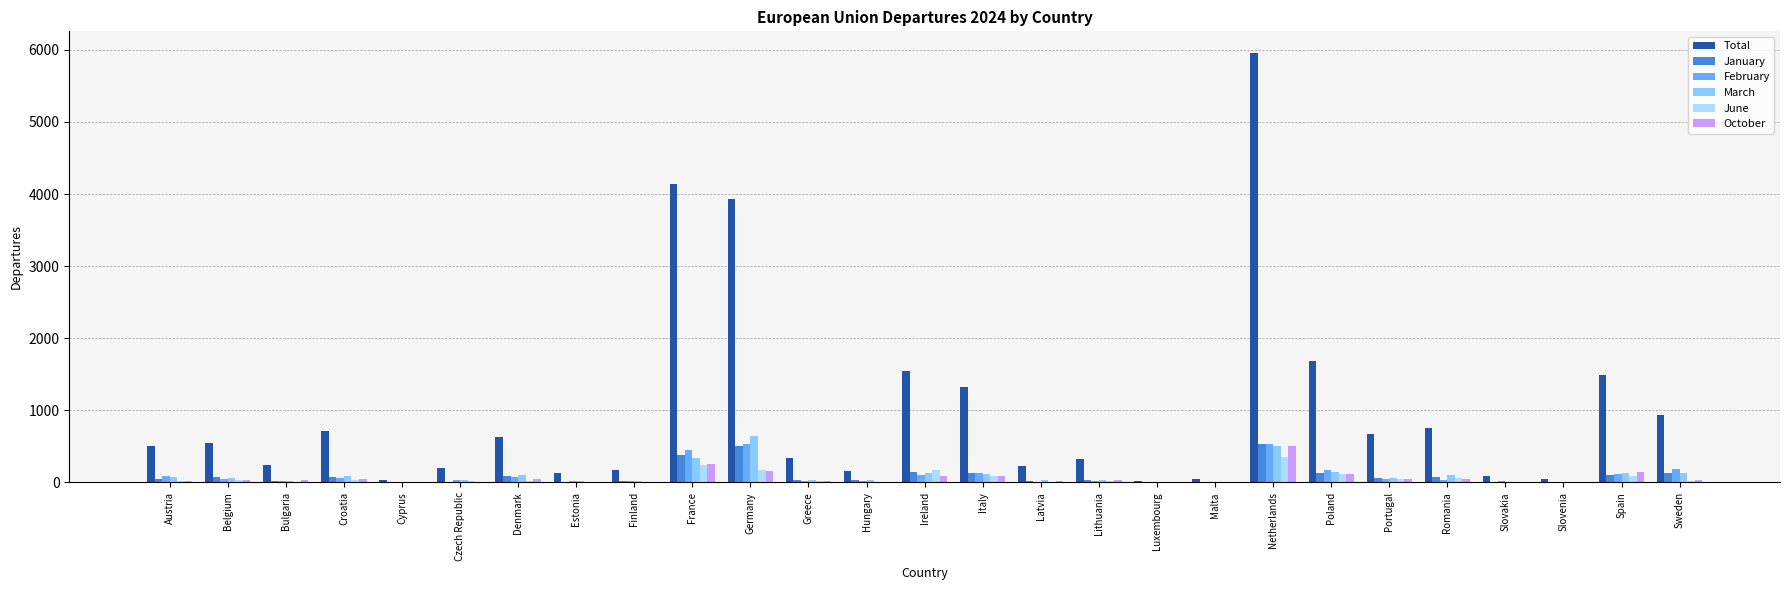

Are the bars grouped side by side (vs. stacked)?

Yes